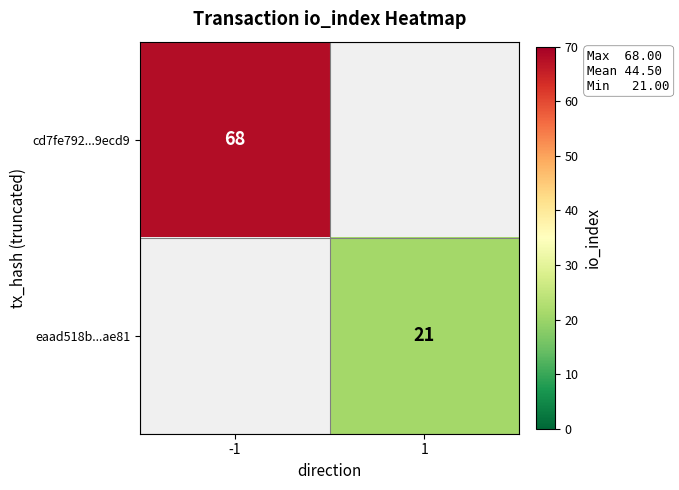

The cd7fe792...9ecd9 series shows 68 at -1. True or false?

True